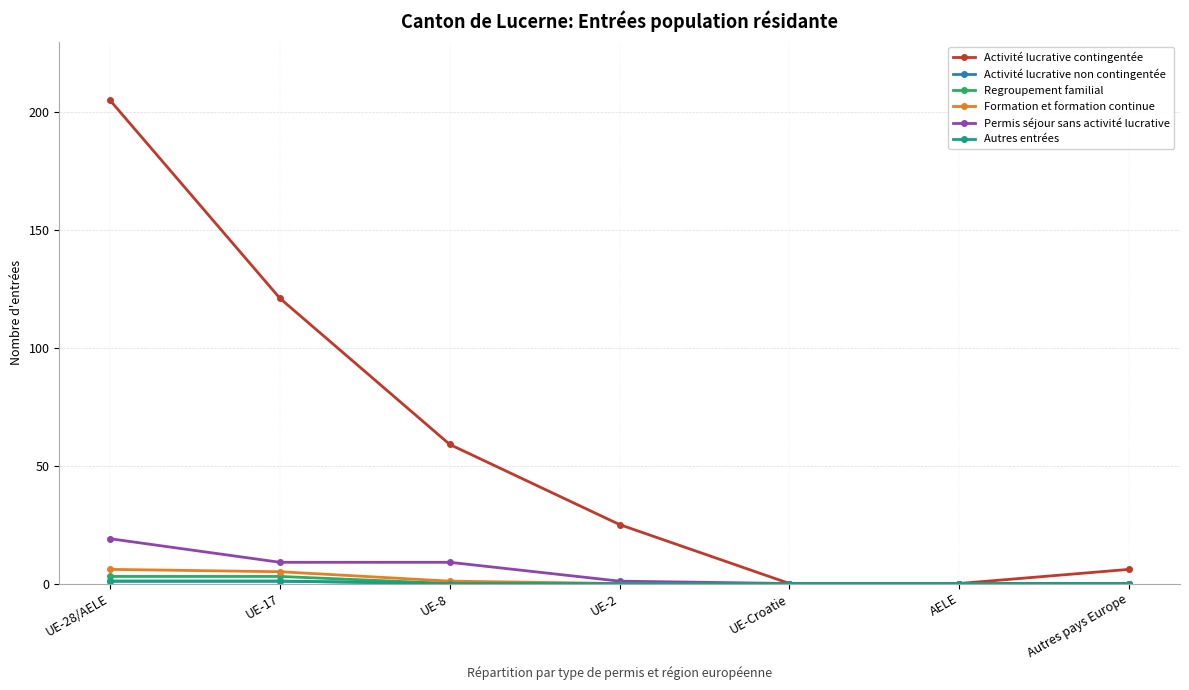

What are all the series names shown in the legend?

Activité lucrative contingentée, Activité lucrative non contingentée, Regroupement familial, Formation et formation continue, Permis séjour sans activité lucrative, Autres entrées